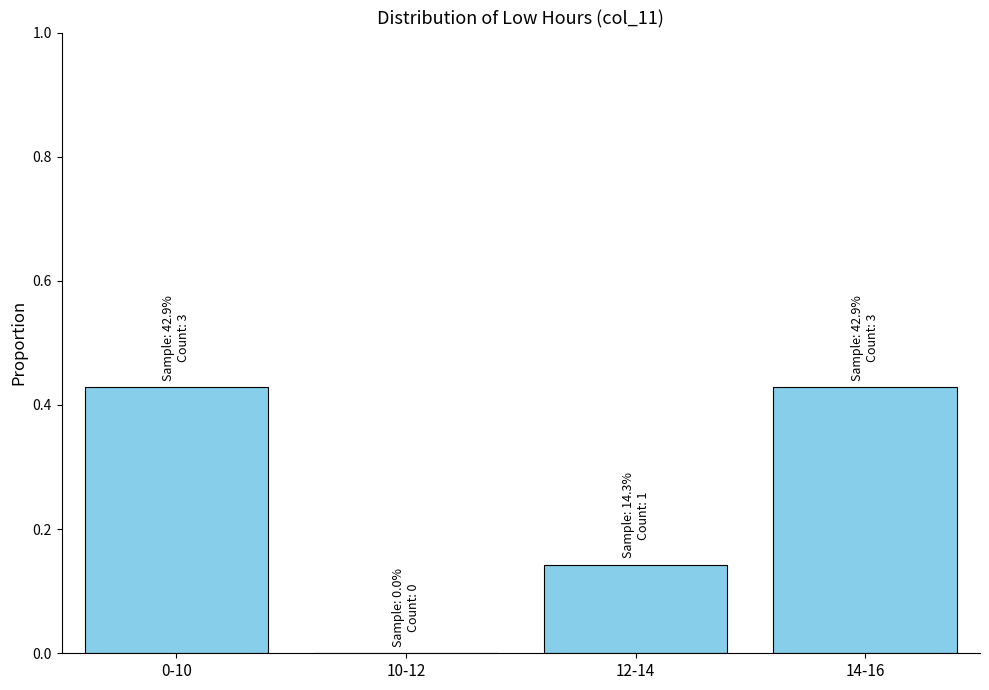

What is the change in value from 0-10 to 12-14?

-0.3